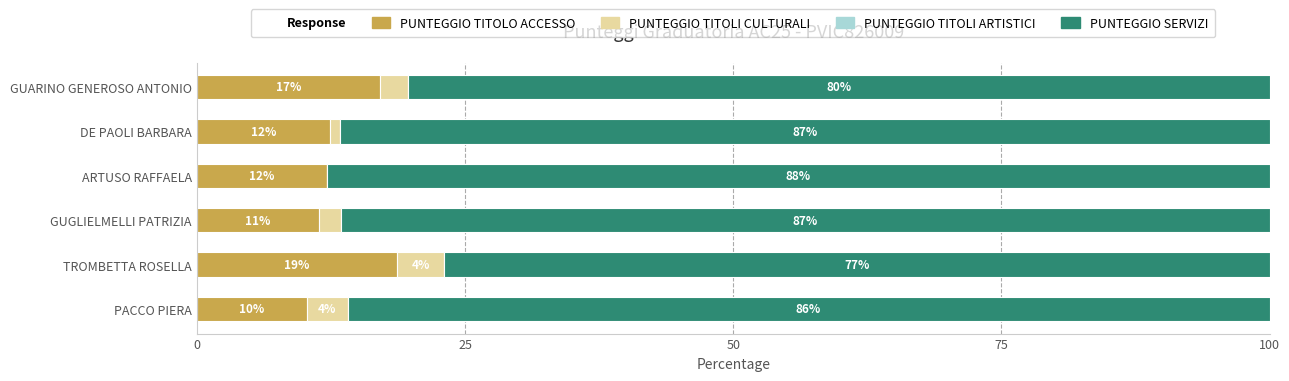

Reading left to right, what are all the values shown in this chart?

PUNTEGGIO TITOLO ACCESSO: 10.2	18.7	11.3	12.1	12.4	17.1
PUNTEGGIO TITOLI CULTURALI: 3.8	4.4	2.1	0.0	1.0	2.6
PUNTEGGIO TITOLI ARTISTICI: 0.6	0.6	0.6	0.6	0.6	0.6
PUNTEGGIO SERVIZI: 85.9	77.0	86.6	87.9	86.6	80.3